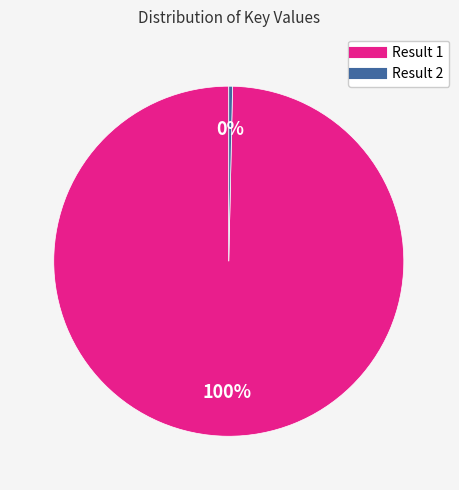

To the nearest percent, what is the average slice percentage?

50%